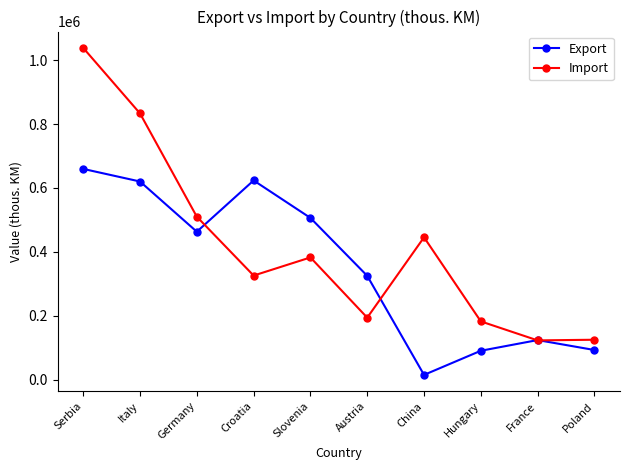

Where do Import and Export first cross each other?

Germany and Croatia